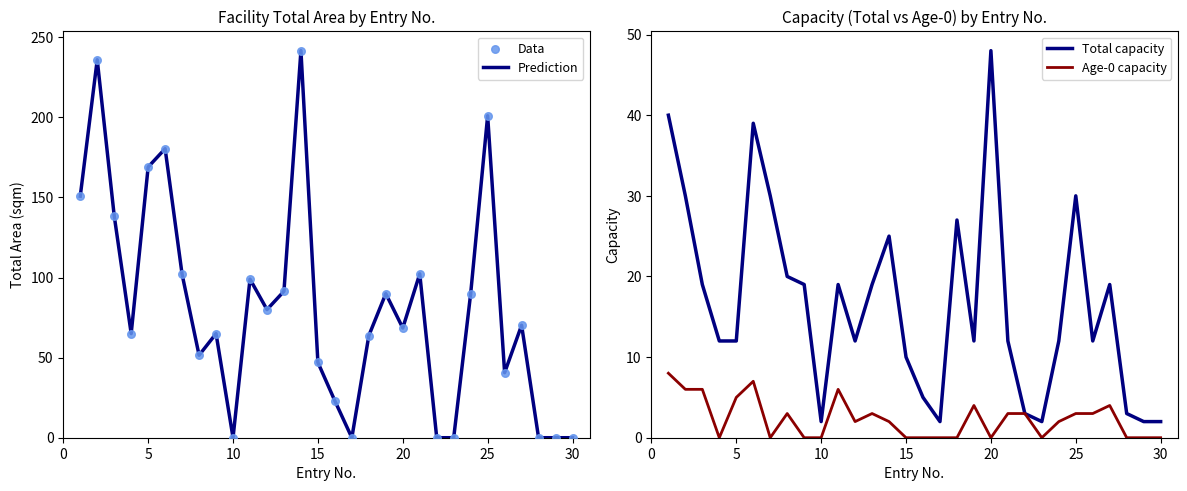

What are all the series names shown in the legend?

Prediction, Data, Total capacity, Age-0 capacity